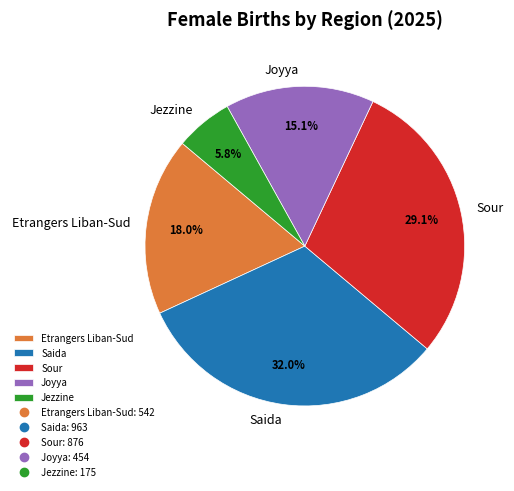

Which slice is the largest?

Saida